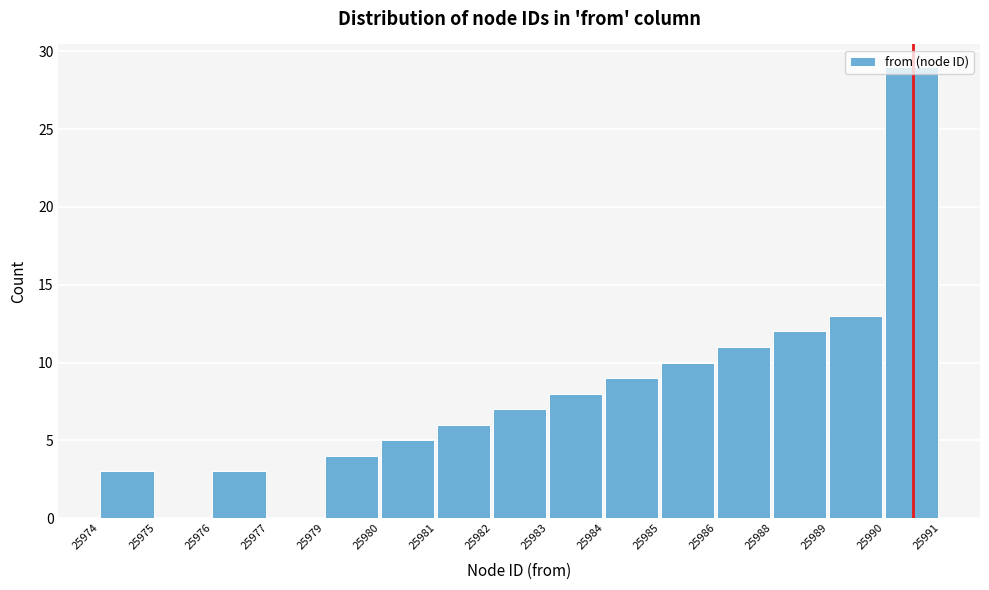

What is the sum of the values at 25980 and 25976?

8